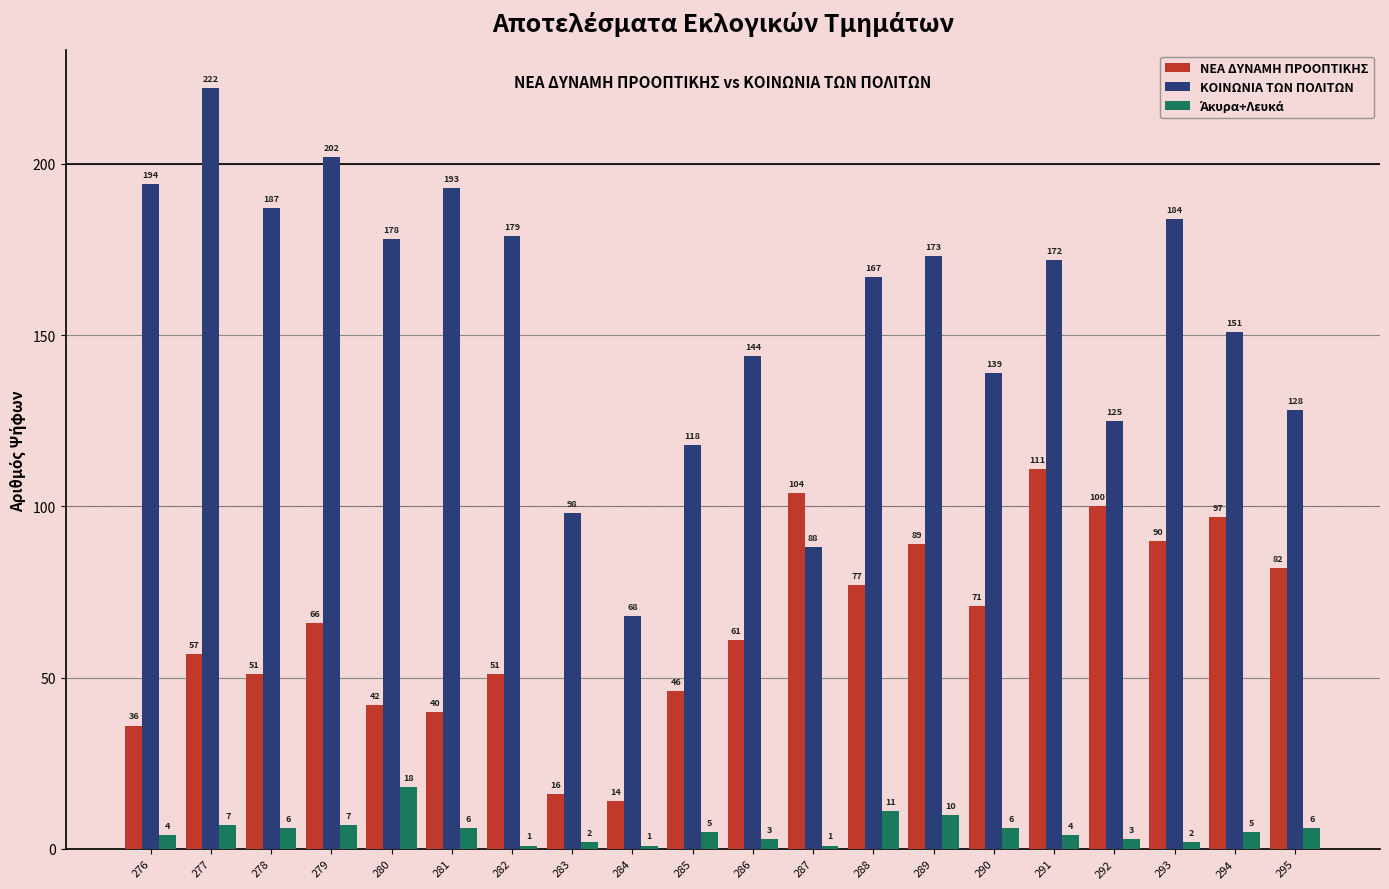

At which label does ΚΟΙΝΩΝΙΑ ΤΩΝ ΠΟΛΙΤΩΝ reach its minimum?

284